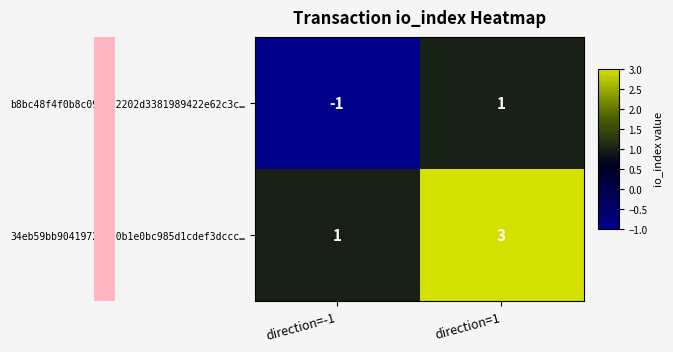

What is the sum of all 34eb59bb90419720570b1e0bc985d1cdef3dccc… values?

4